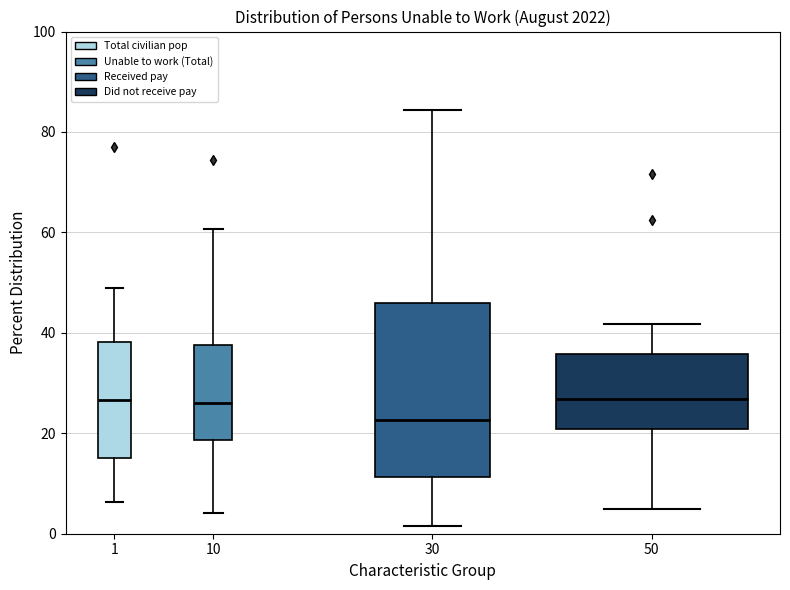

Reading left to right, read every box against the y-axis: the position of its median line, the range the box covers, and the ends of its whiskers. The values are not printed on the chart, so give them approximately, as read against the axis.

1: median 26, box 16 to 38, whiskers 6 to 50
10: median 26, box 18 to 38, whiskers 4 to 60
30: median 22, box 12 to 46, whiskers 2 to 84
50: median 26, box 20 to 36, whiskers 4 to 42